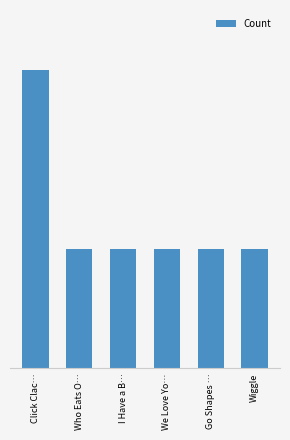

Read the value at Wiggle.

2